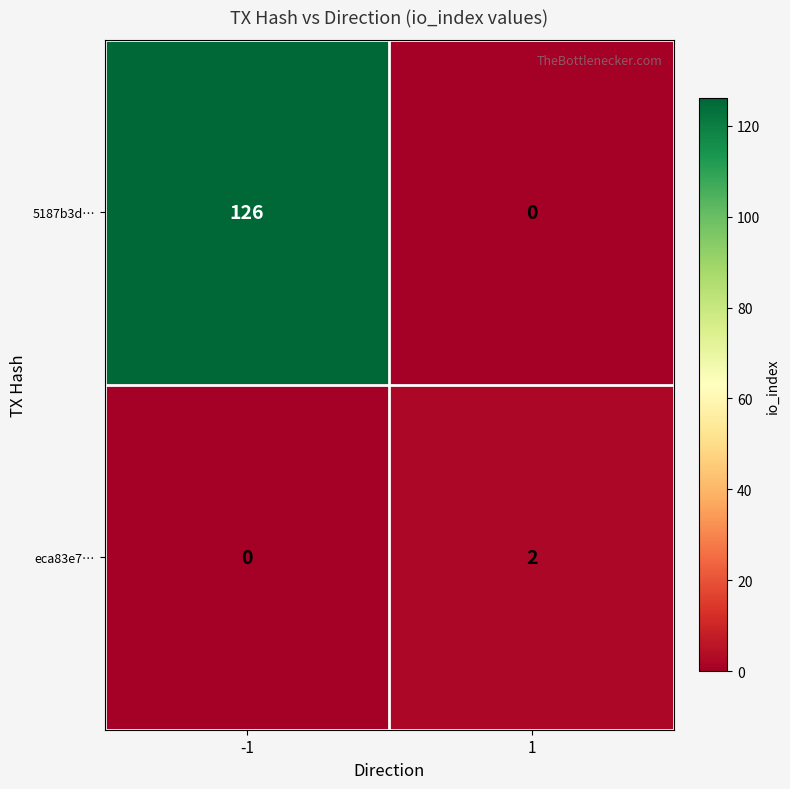

Which category has the highest value across all series?

-1